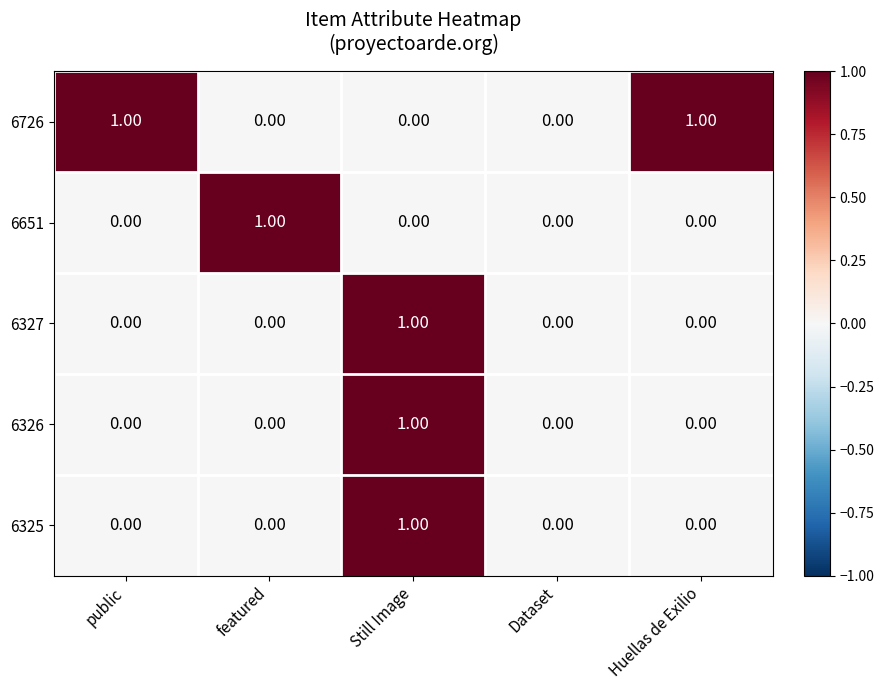

Which series changed the most between Dataset and Huellas de Exilio?

6726